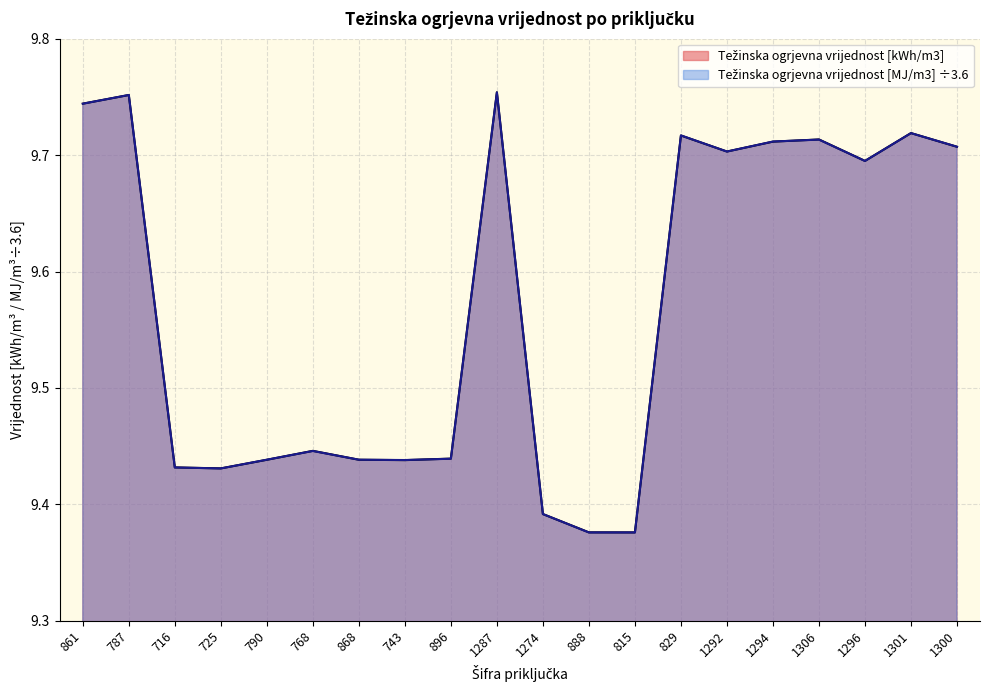

Is the value of Težinska ogrjevna vrijednost [kWh/m3] at 716 greater than the value of Težinska ogrjevna vrijednost [MJ/m3] at 716?

Yes